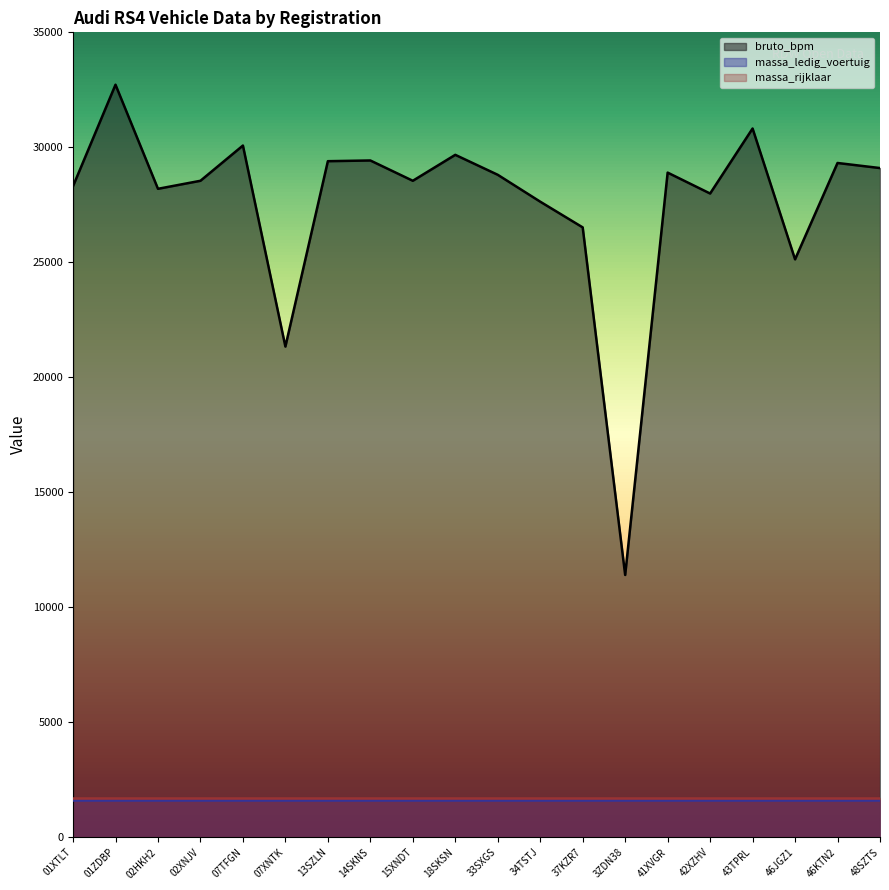

True or false: bruto_bpm has more than 1 interior local peaks.

True